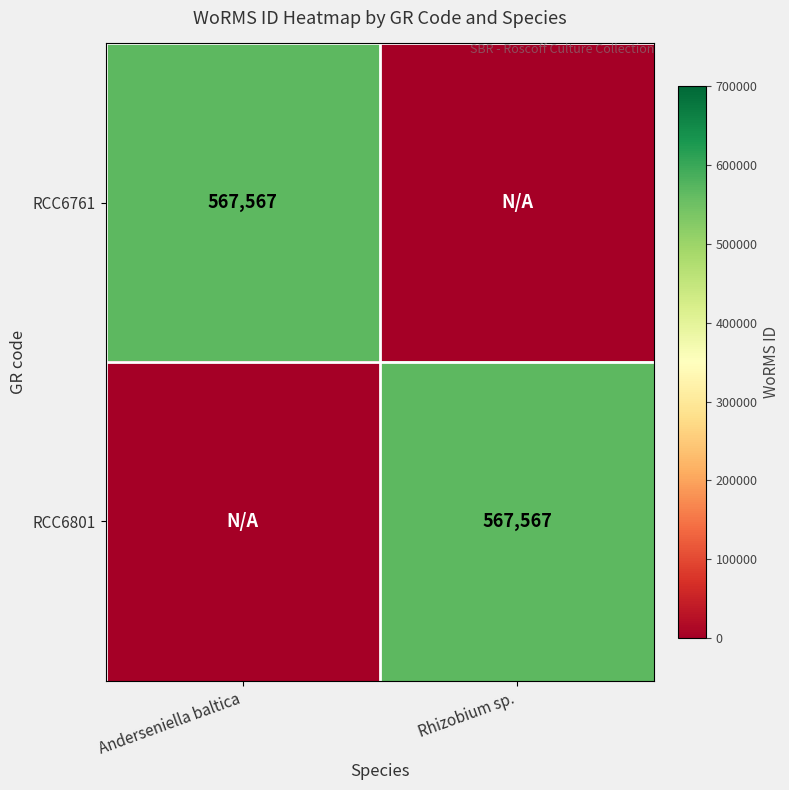

The RCC6801 series shows 233906 at Rhizobium sp.. True or false?

False